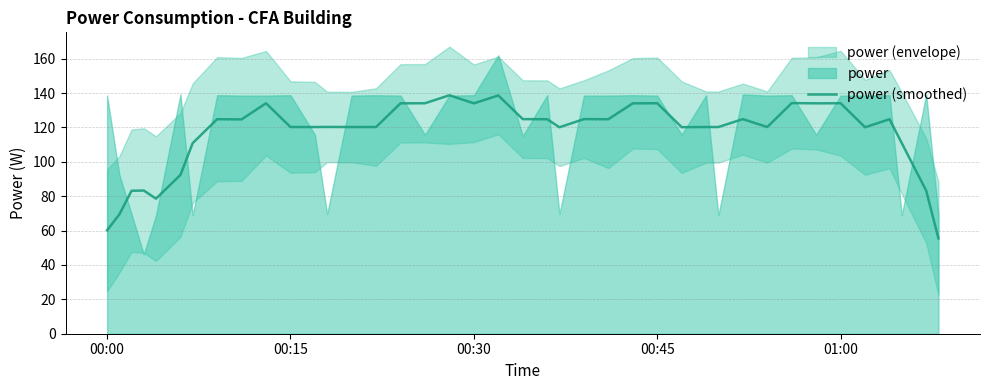

What is the difference between the second highest and second lowest values?

78.5